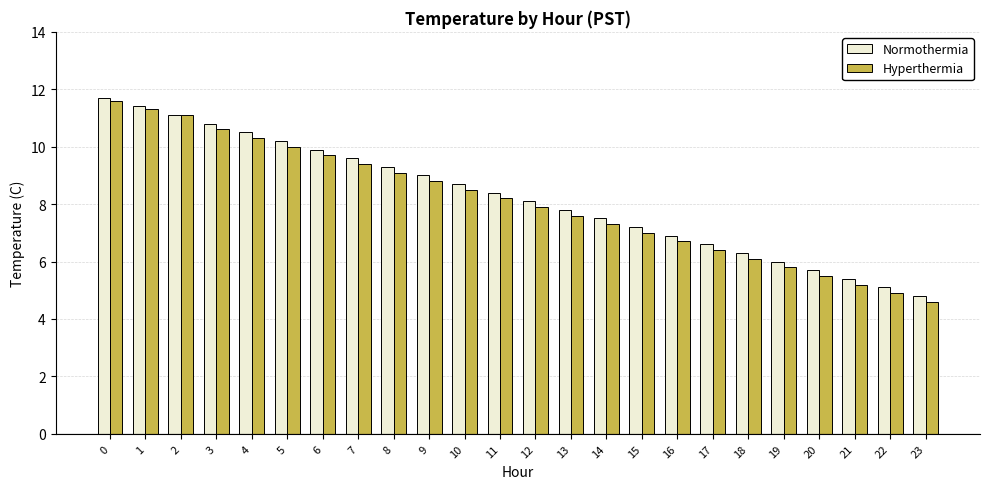

What is the value of the Normothermia bar at the 9th from the left?

9.3